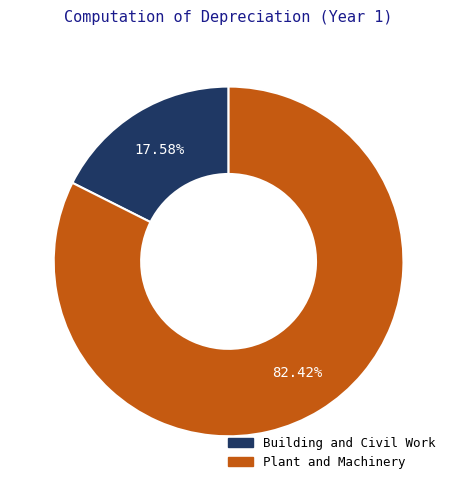

How many segments does this pie chart have?

2